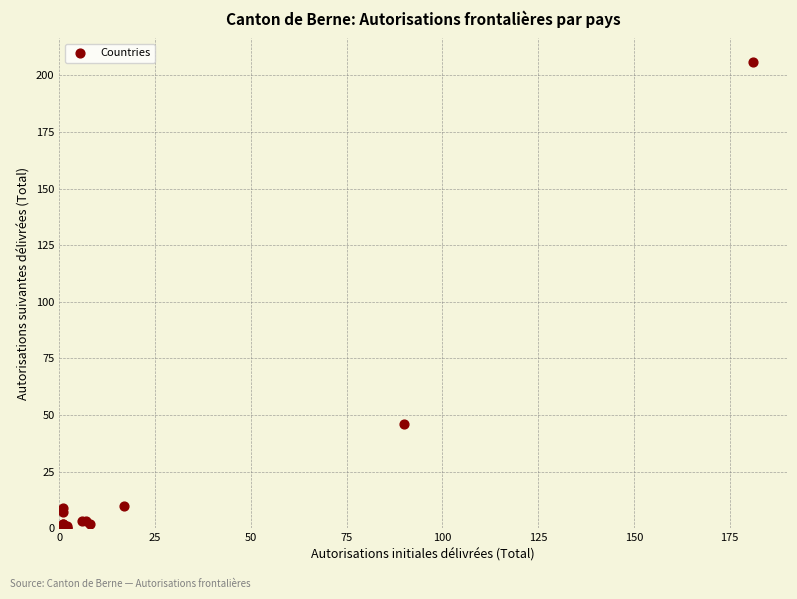

What Y value in the scatter plot is closest to 103?

46